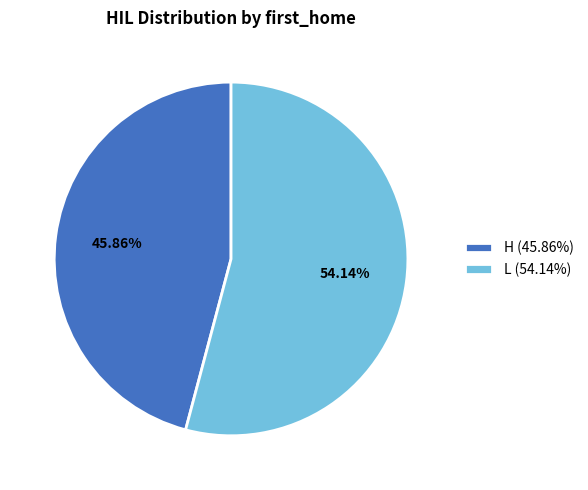

What is the smallest slice in the pie chart?

H (45.86%)